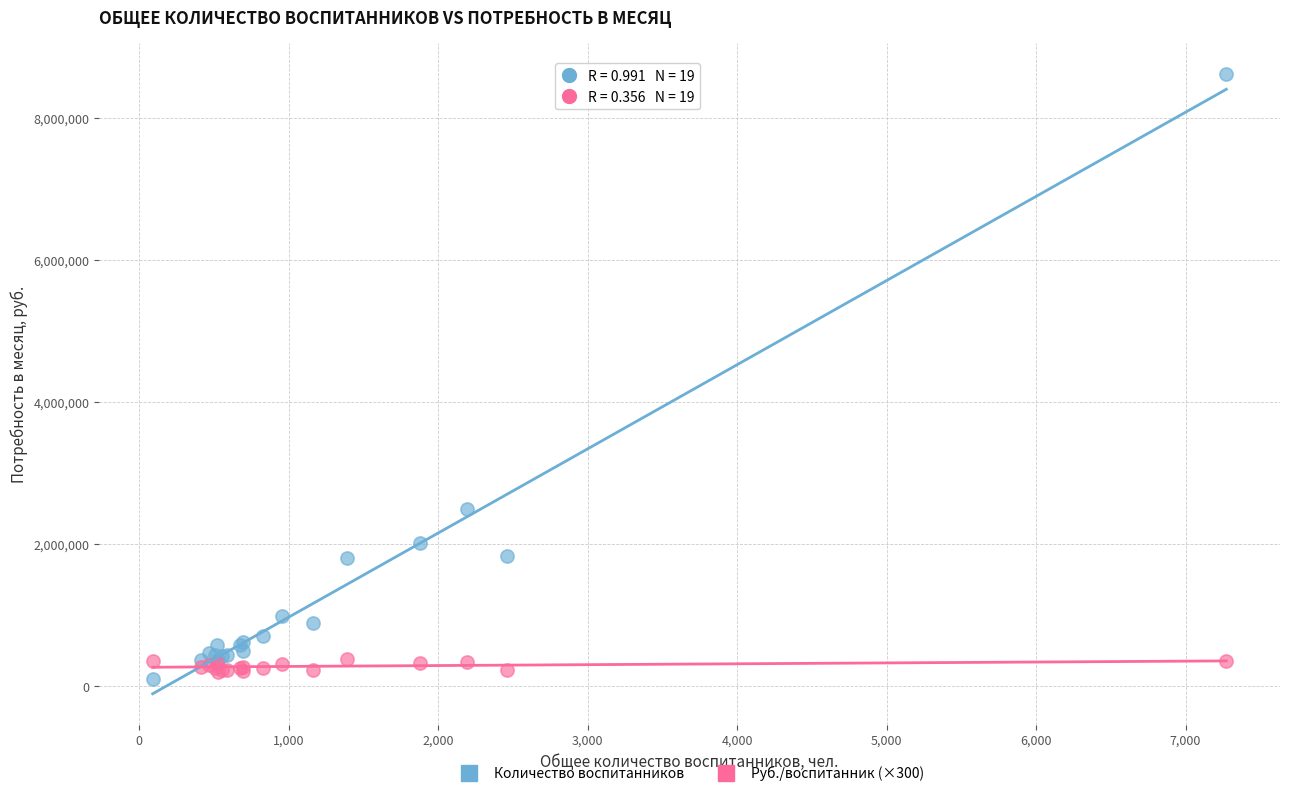

Which series contains the highest Y value?

Количество воспитанников